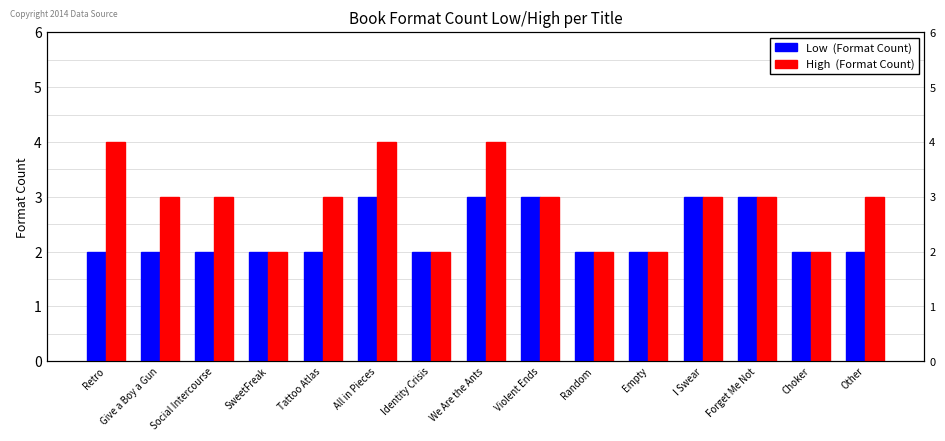

Rank the series at Choker from highest to lowest value.

Low  (Format Count), High  (Format Count)